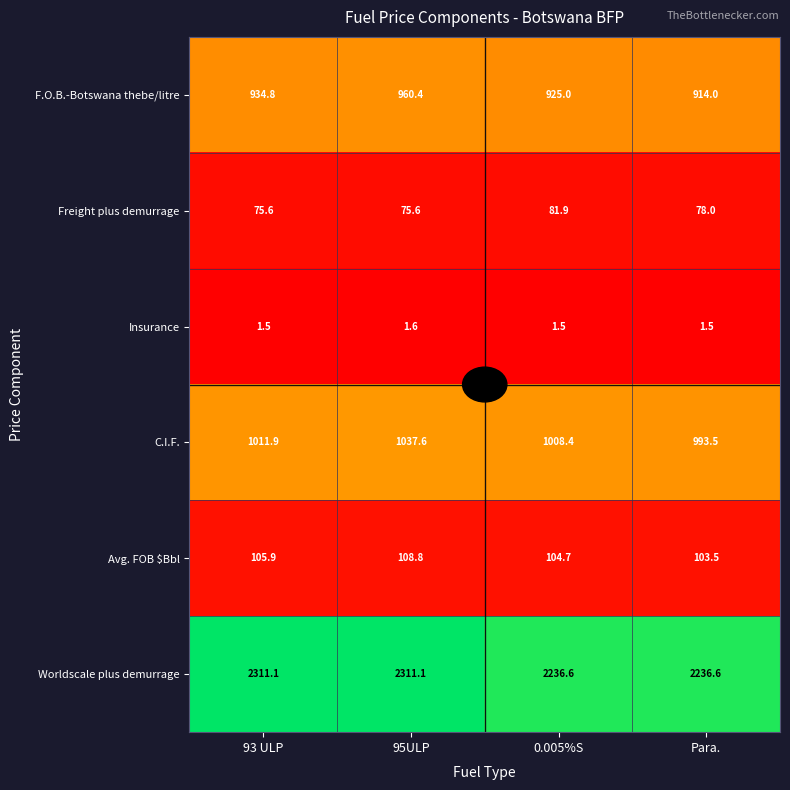

Rank the categories by C.I.F. value from lowest to highest.

Para., 0.005%S, 93 ULP, 95ULP